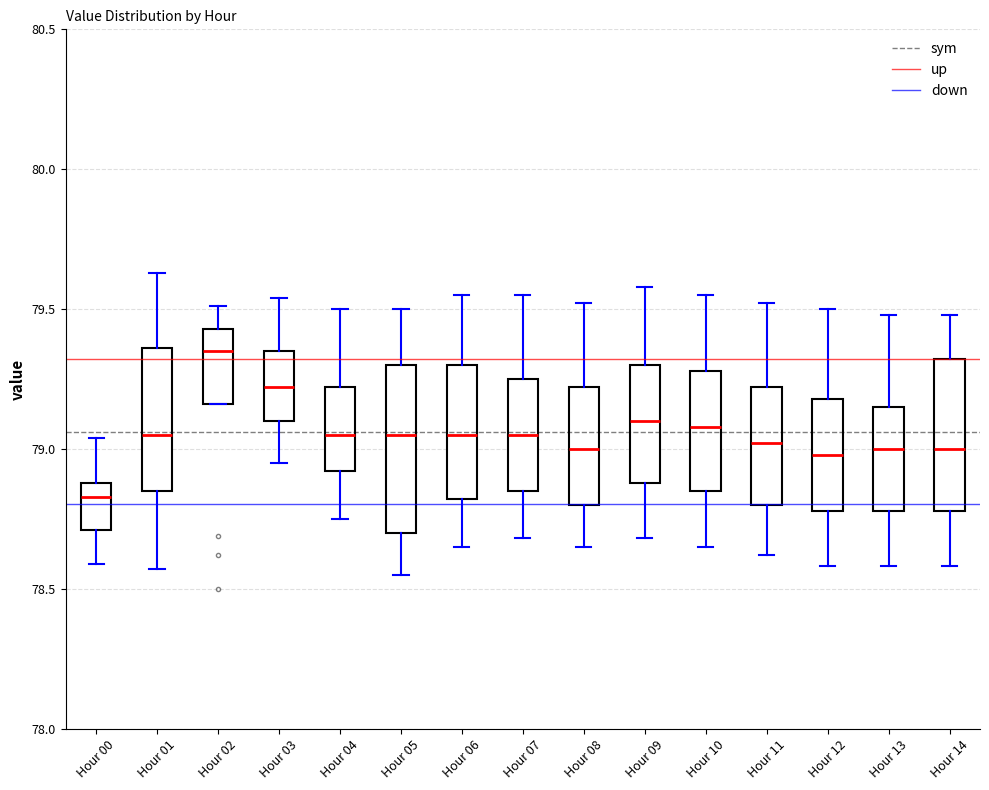

Comparing the boxes themselves (not the whiskers), which one is the tallest?

Hour 05